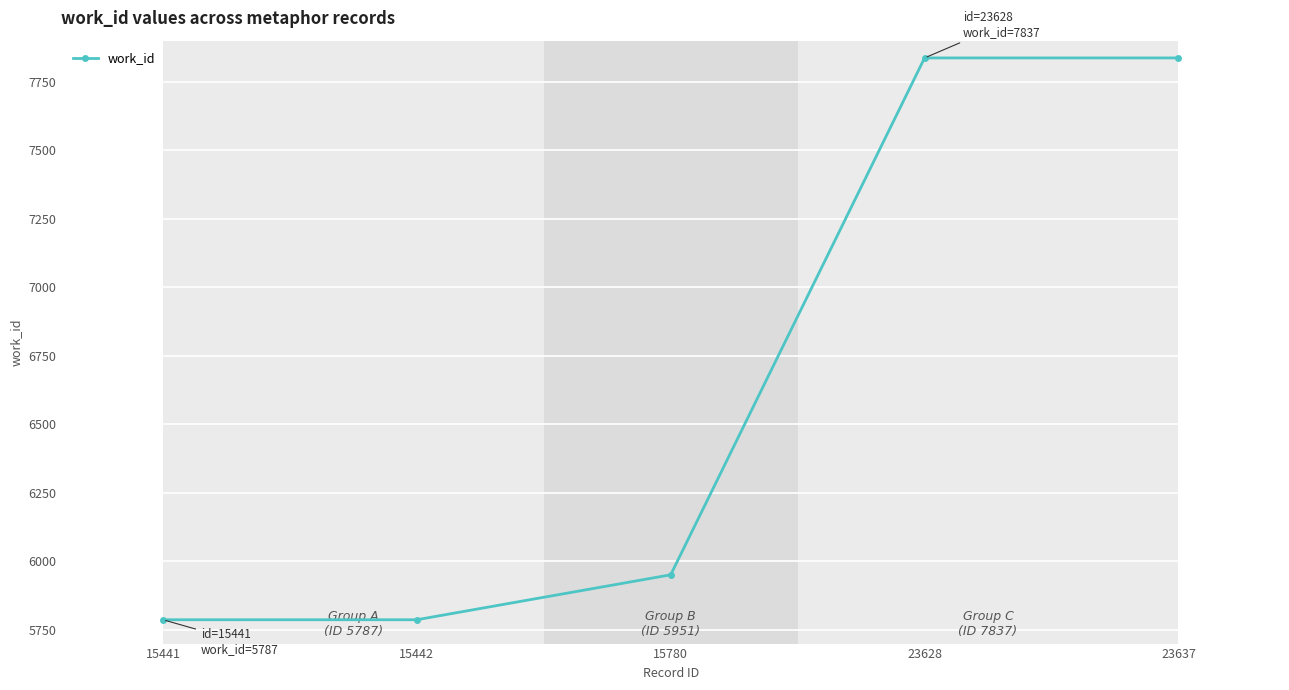

What is the ratio of the value at 15441 to the value at 23637?

0.7